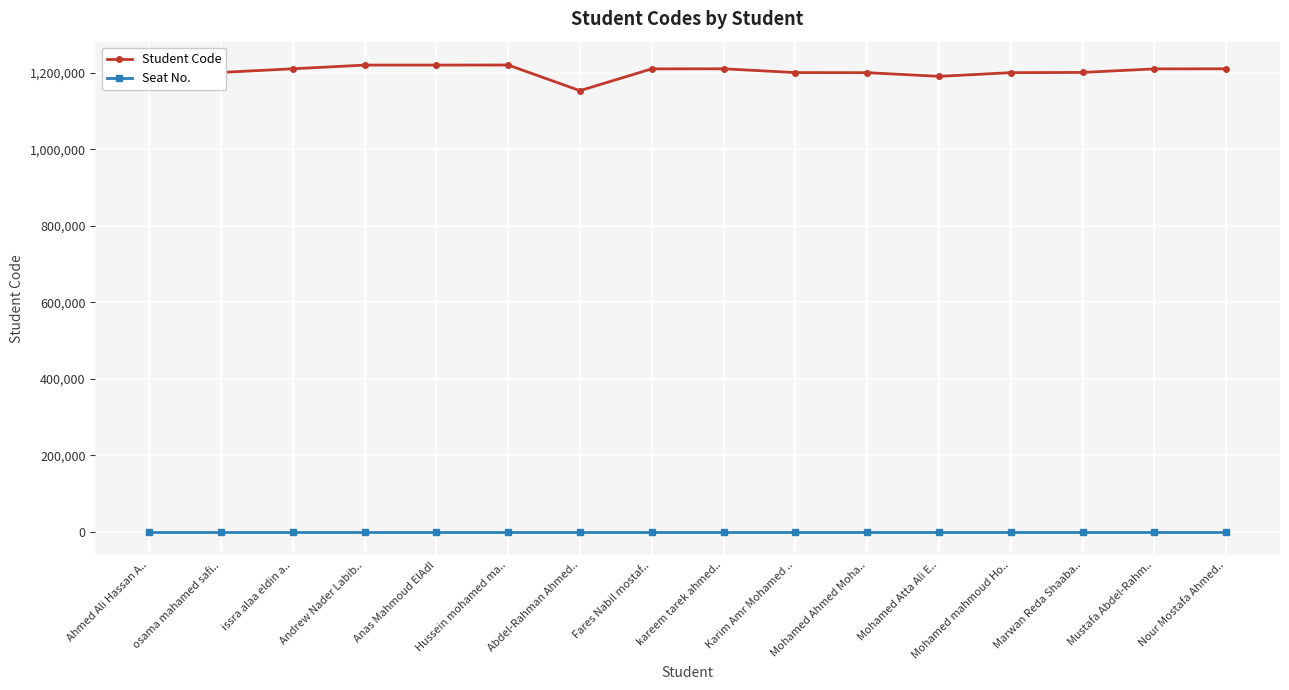

Which series has the widest spread of values?

Student Code